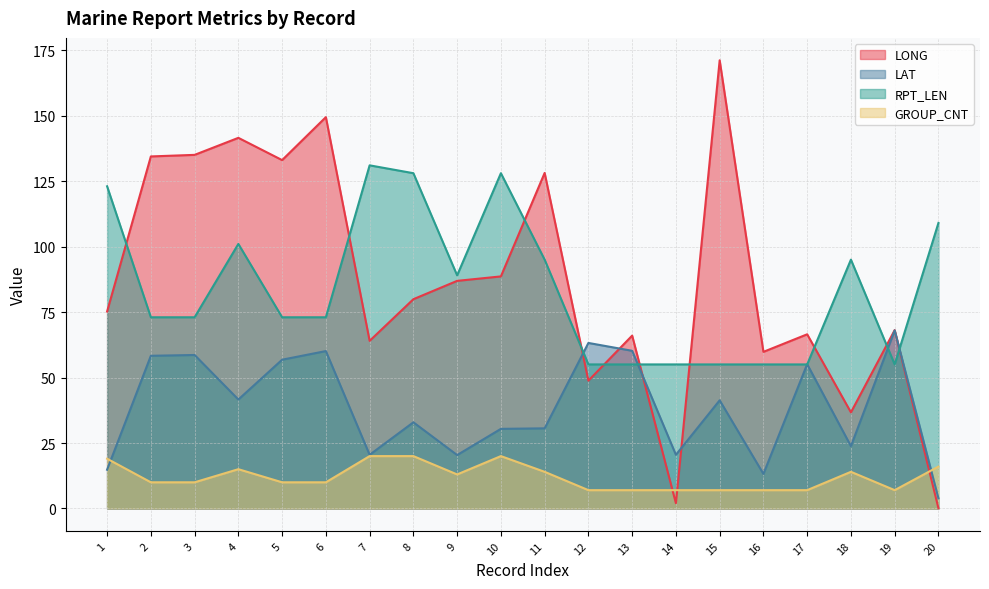

Rank the series by their maximum value, from highest to lowest.

LONG, RPT_LEN, LAT, GROUP_CNT